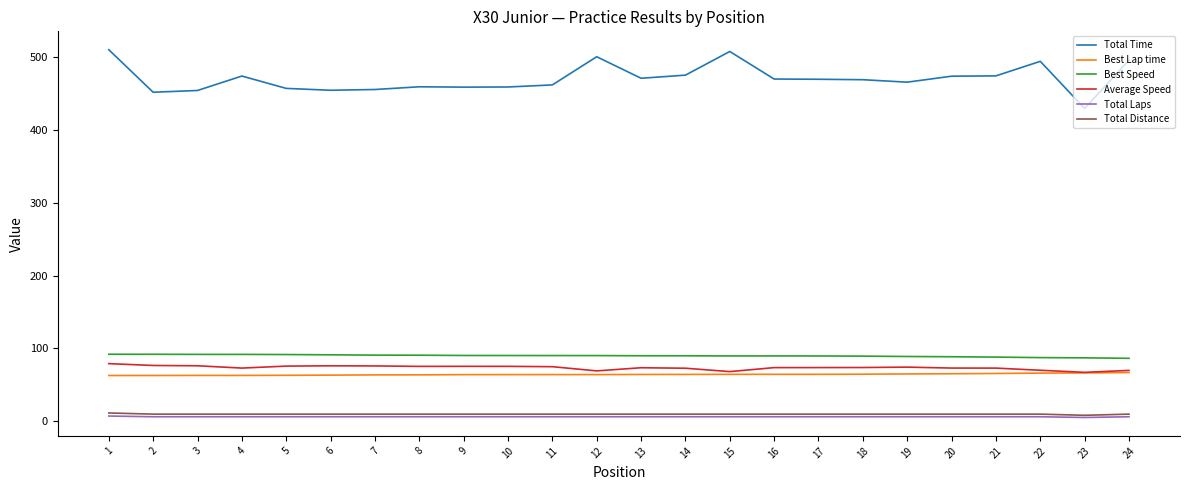

How many lines are shown in the chart?

6